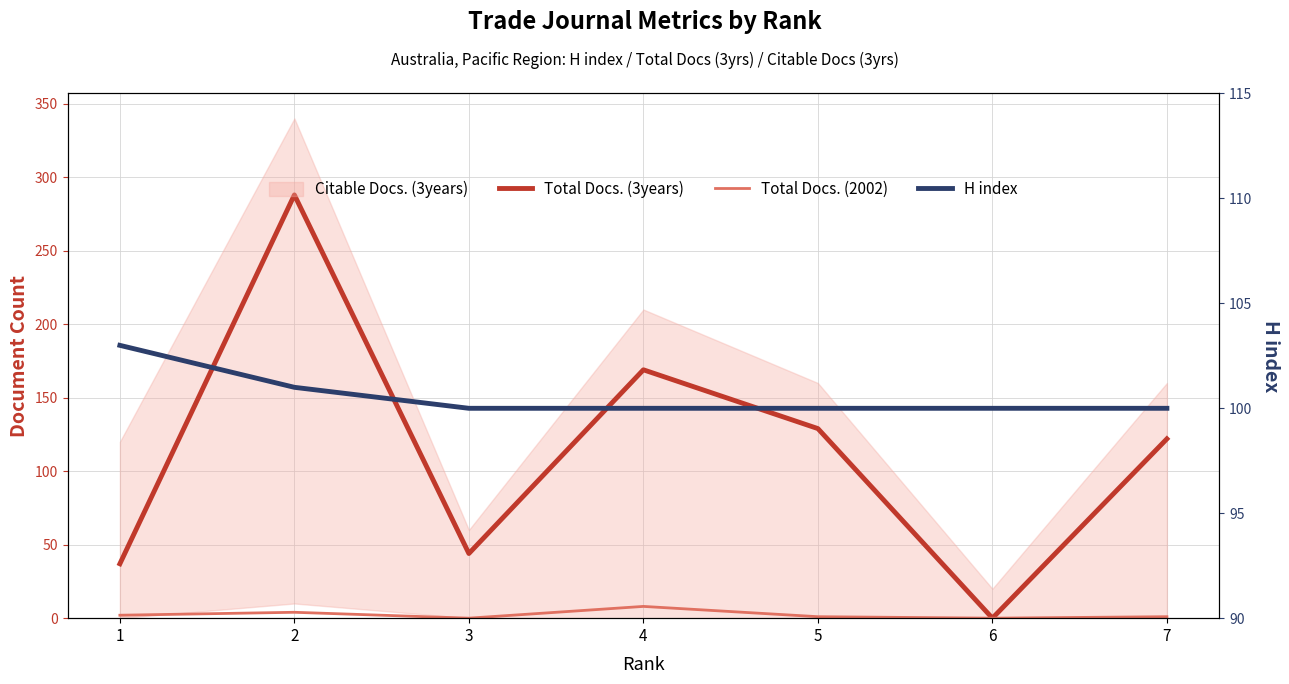

True or false: Total Docs. (2002) and H index intersect in this chart.

False